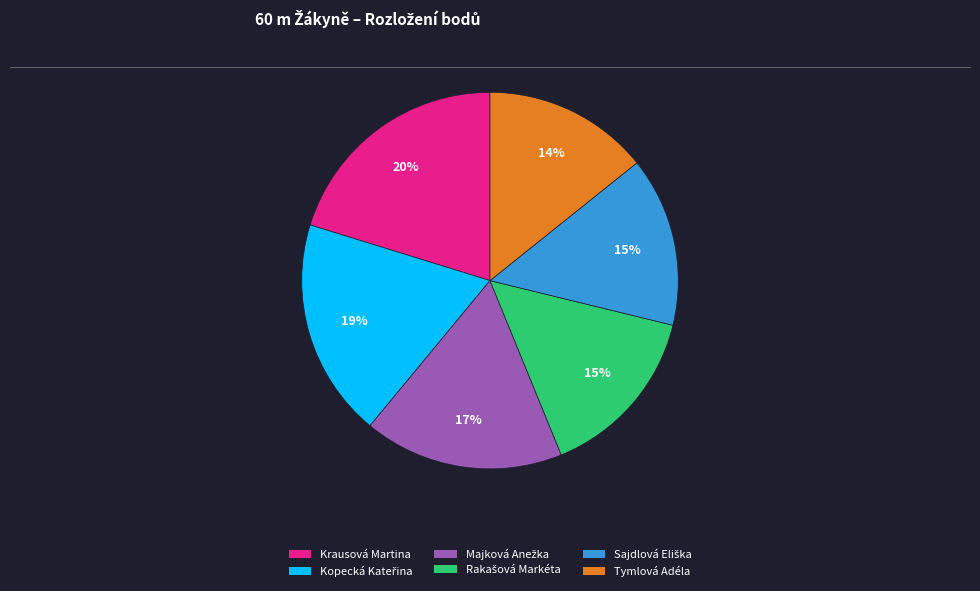

To the nearest percent, what is the average slice percentage?

17%